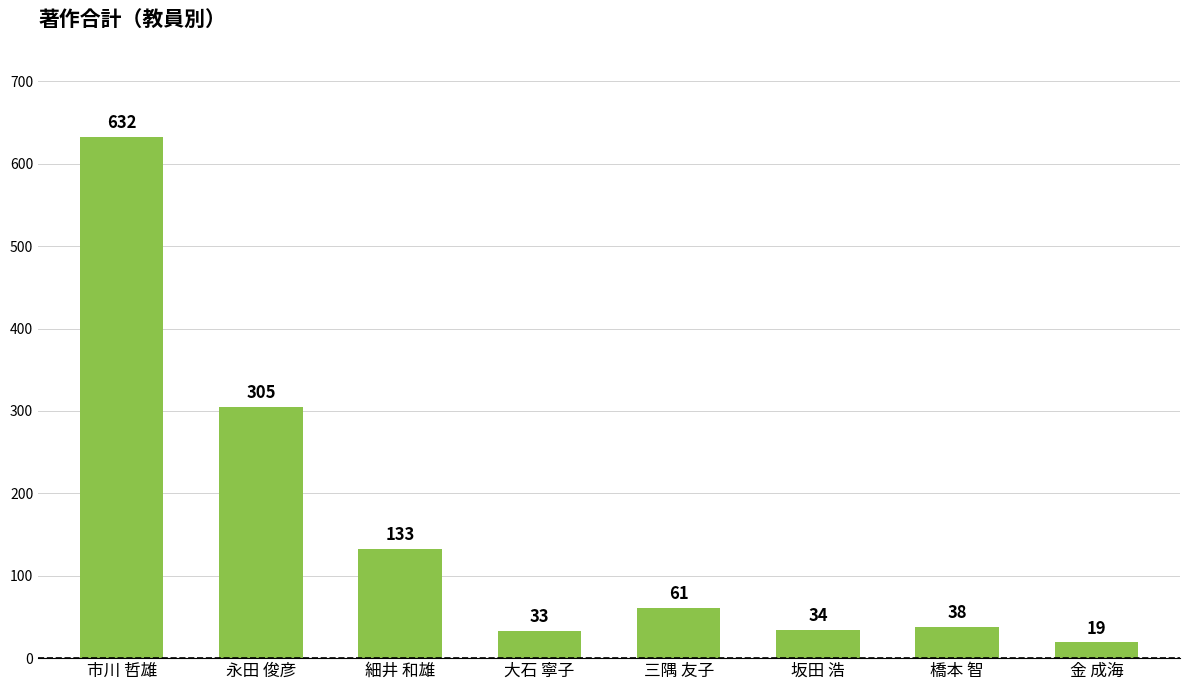

List the labels in order of value, smallest first.

金 成海, 大石 寧子, 坂田 浩, 橋本 智, 三隅 友子, 細井 和雄, 永田 俊彦, 市川 哲雄